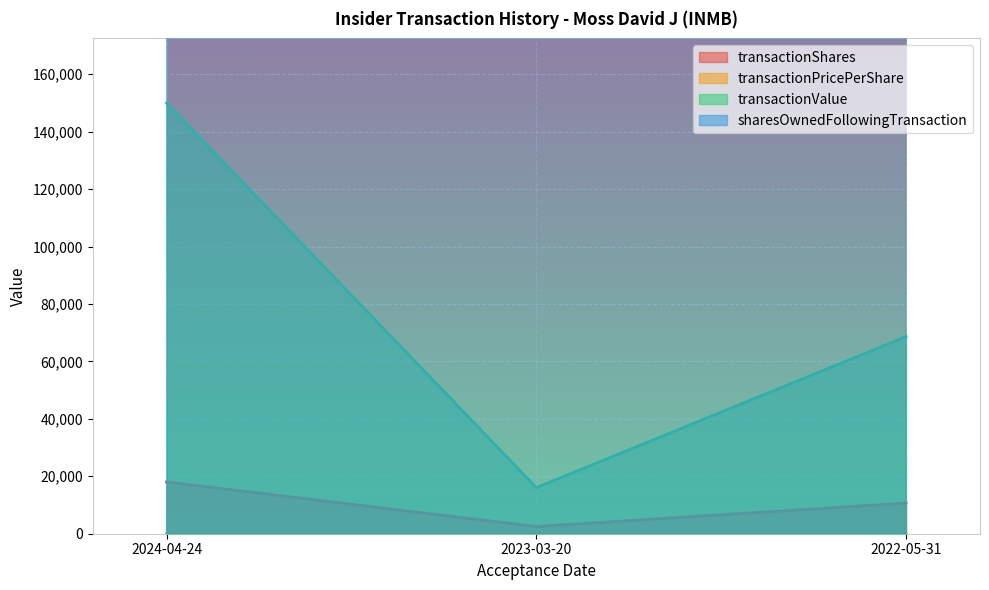

Is the value of transactionPricePerShare at 2024-04-24 greater than the value of transactionShares at 2024-04-24?

No